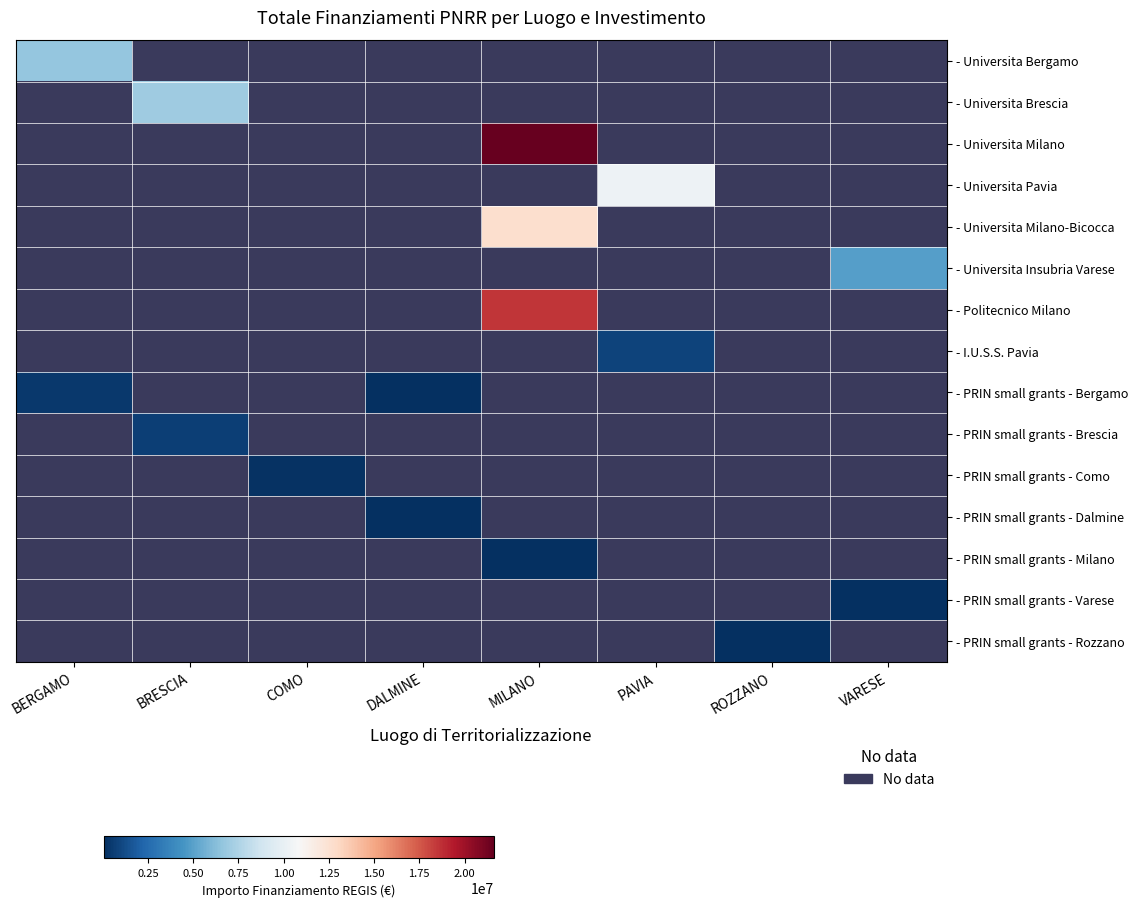

What is the smallest value displayed?

62062.4